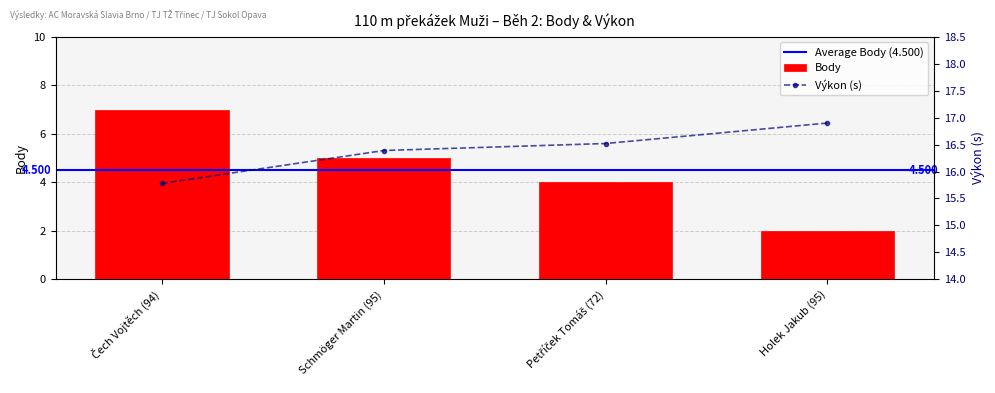

Reading right to left, list all the values displayed in this chart.

Body: Holek Jakub (95)=2.0	Petříček Tomáš (72)=4.0	Schmöger Martin (95)=5.0	Čech Vojtěch (94)=7.0
Výkon: Holek Jakub (95)=16.9	Petříček Tomáš (72)=16.5	Schmöger Martin (95)=16.4	Čech Vojtěch (94)=15.8